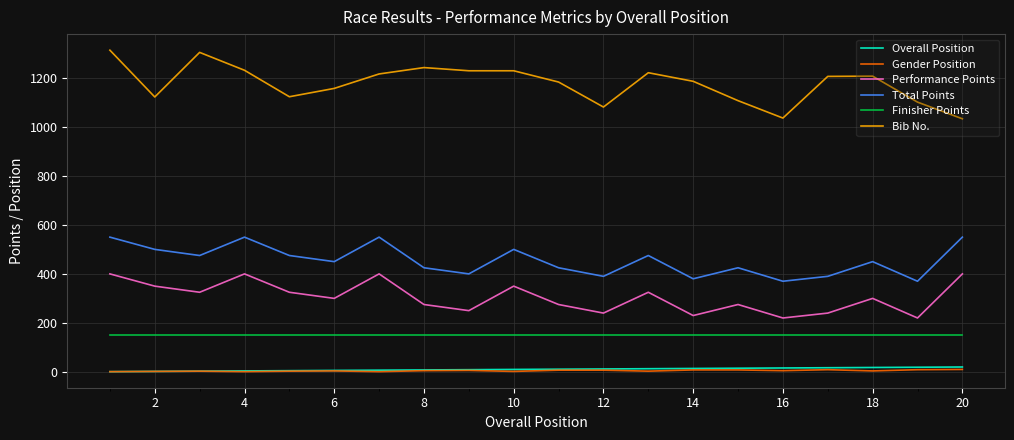

Which series has the largest total across all categories?

Bib No.